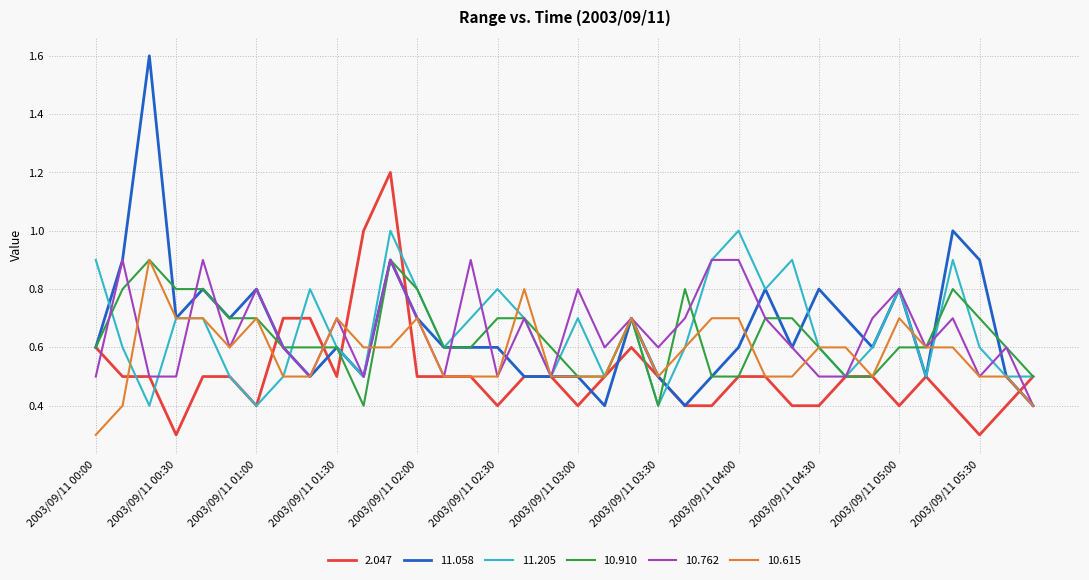

Which series has the widest spread of values?

11.058